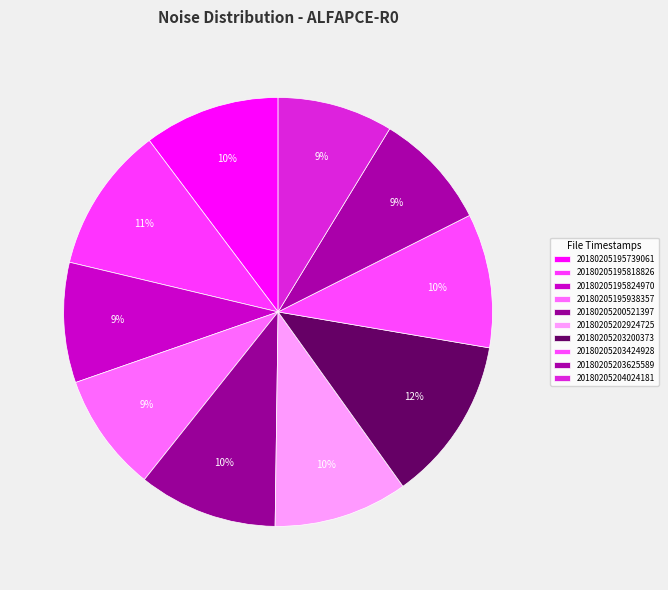

Which slice is the largest?

20180205203200373